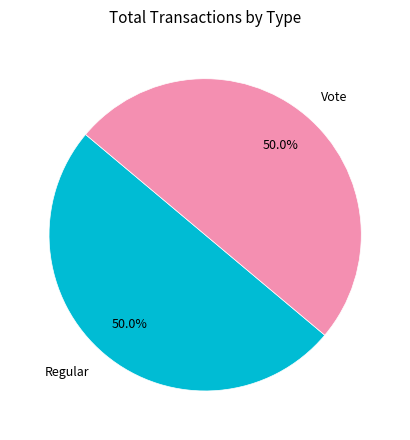

How many segments does this pie chart have?

2